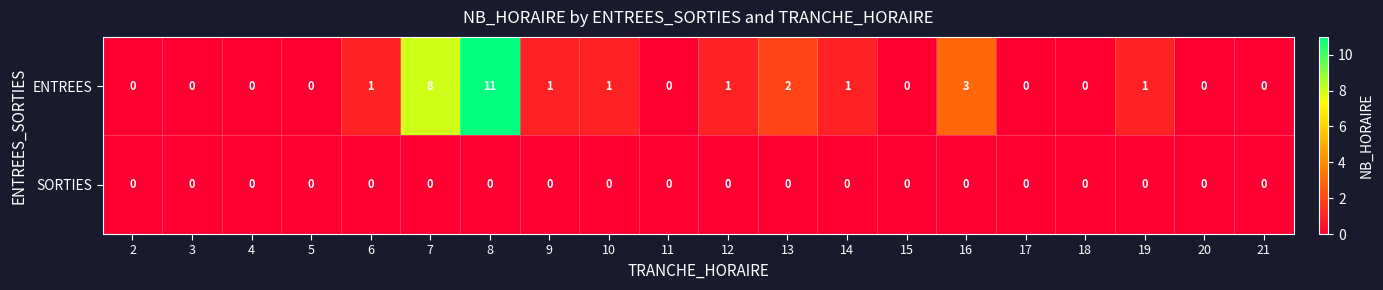

Which series has the largest total across all categories?

ENTREES